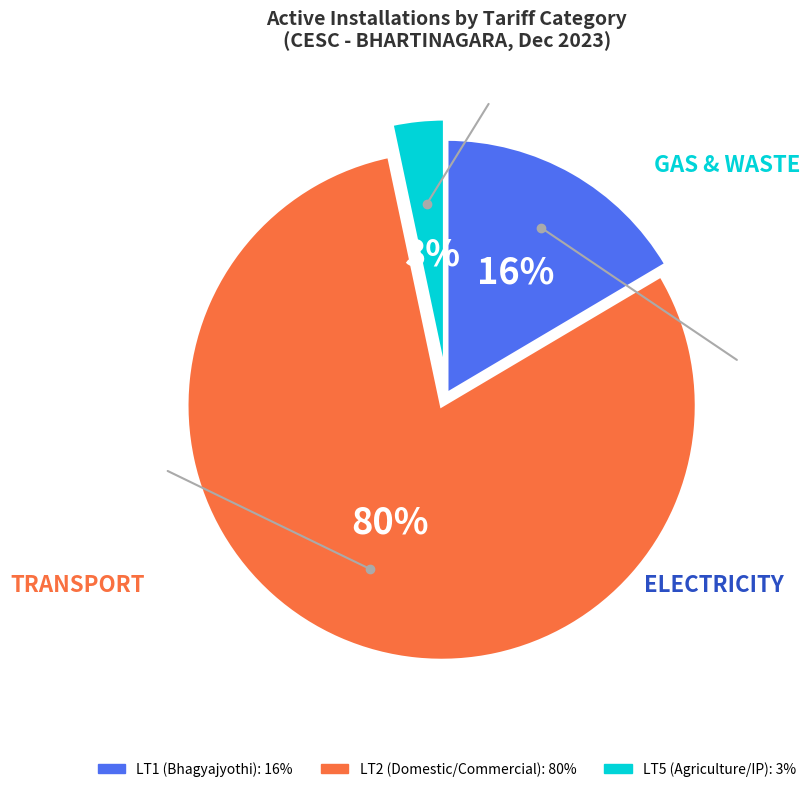

To the nearest percent, what is the combined percentage of LT2 and LT5?

84%